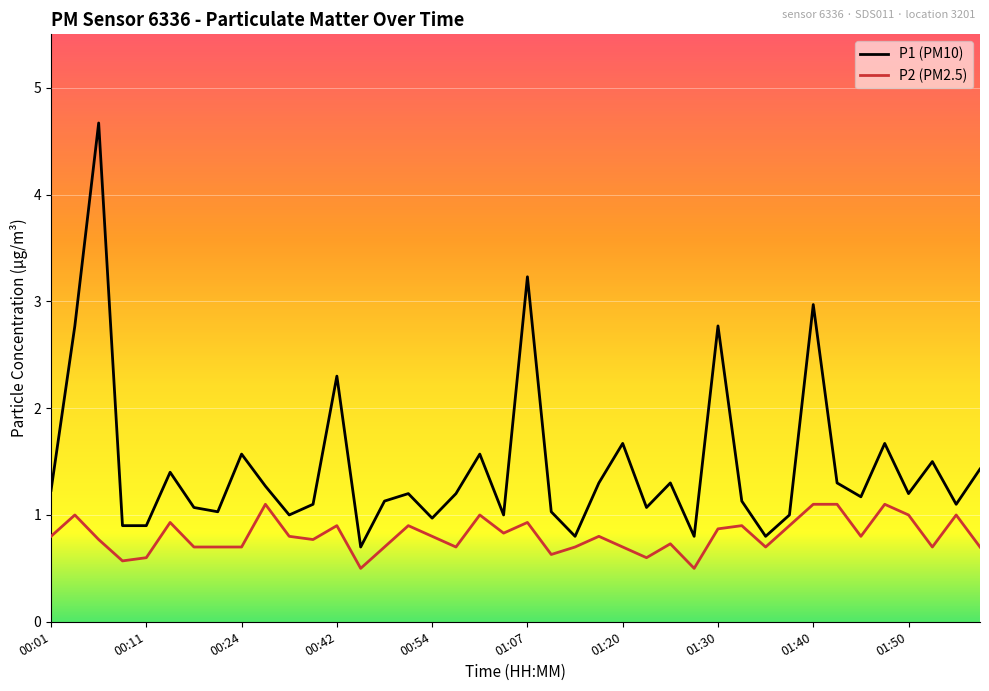

How many distinct data groups are displayed?

2